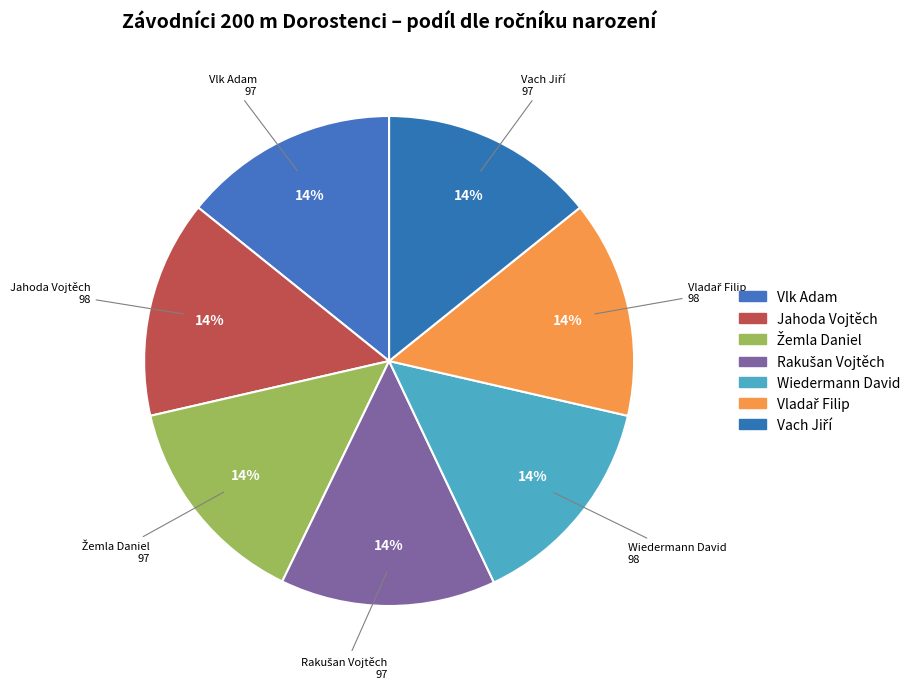

To the nearest percent, what percentage of the pie is Wiedermann David?

14%